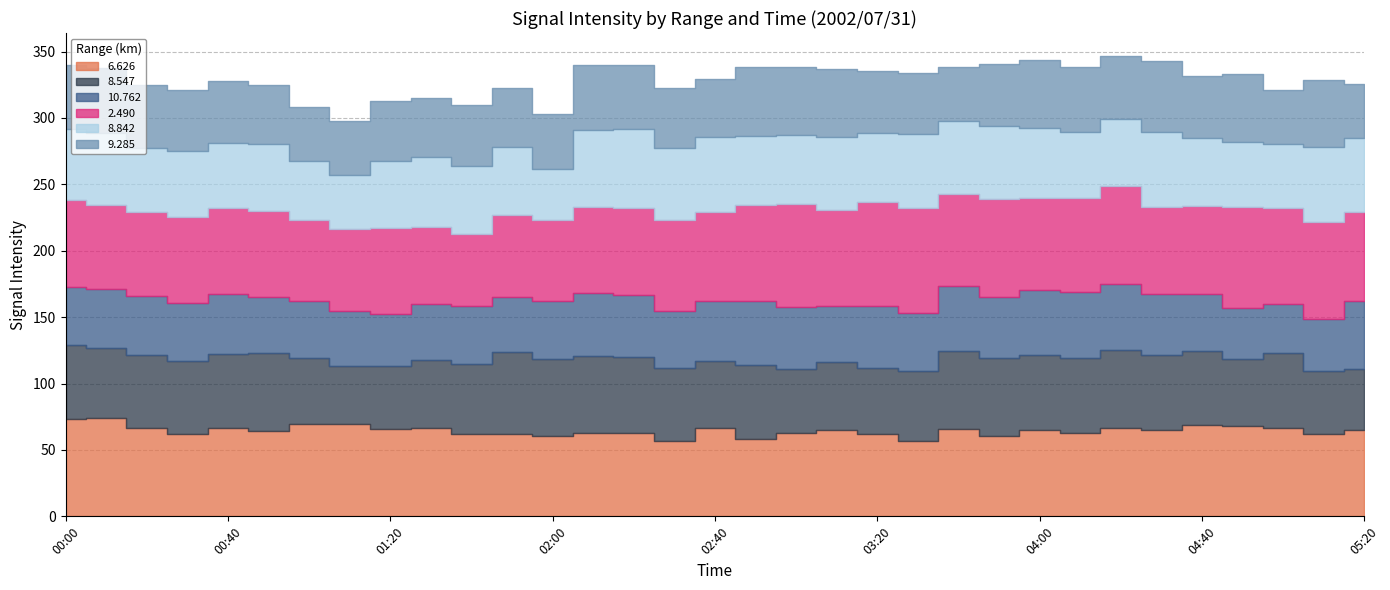

List the labels in order of 9.285 value, smallest first.

01:00, 01:10, 03:40, 05:00, 05:20, 02:00, 00:50, 01:30, 02:40, 01:50, 02:30, 01:20, 03:30, 00:30, 01:40, 03:20, 00:40, 03:50, 04:40, 00:20, 04:20, 00:00, 02:20, 02:10, 04:10, 00:10, 05:10, 03:10, 04:50, 04:00, 02:50, 03:00, 04:30